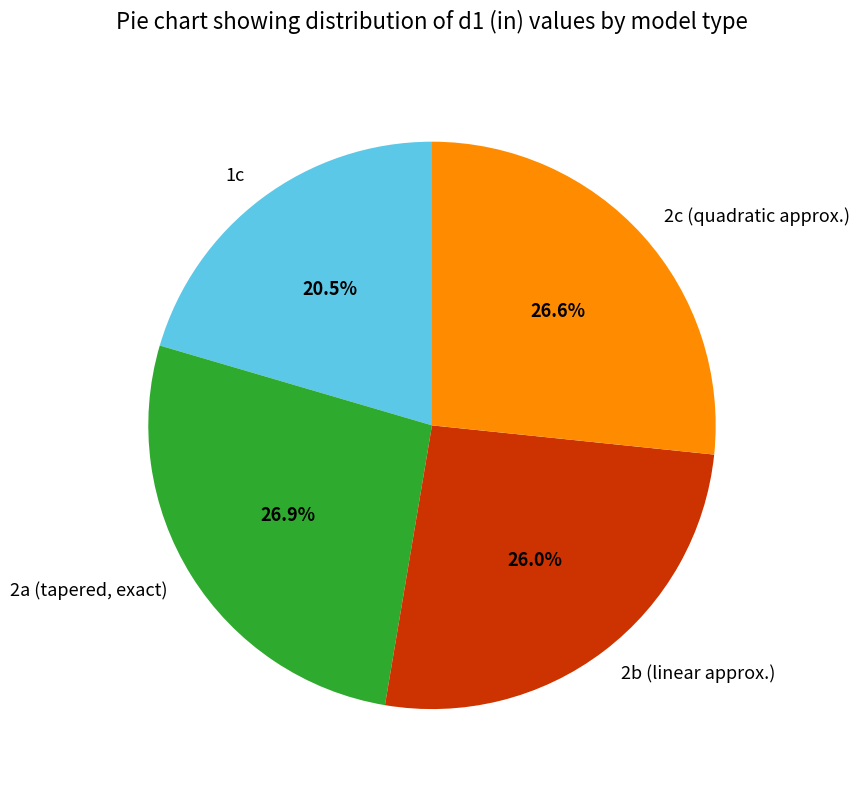

To the nearest percent, what is the average slice percentage?

25%